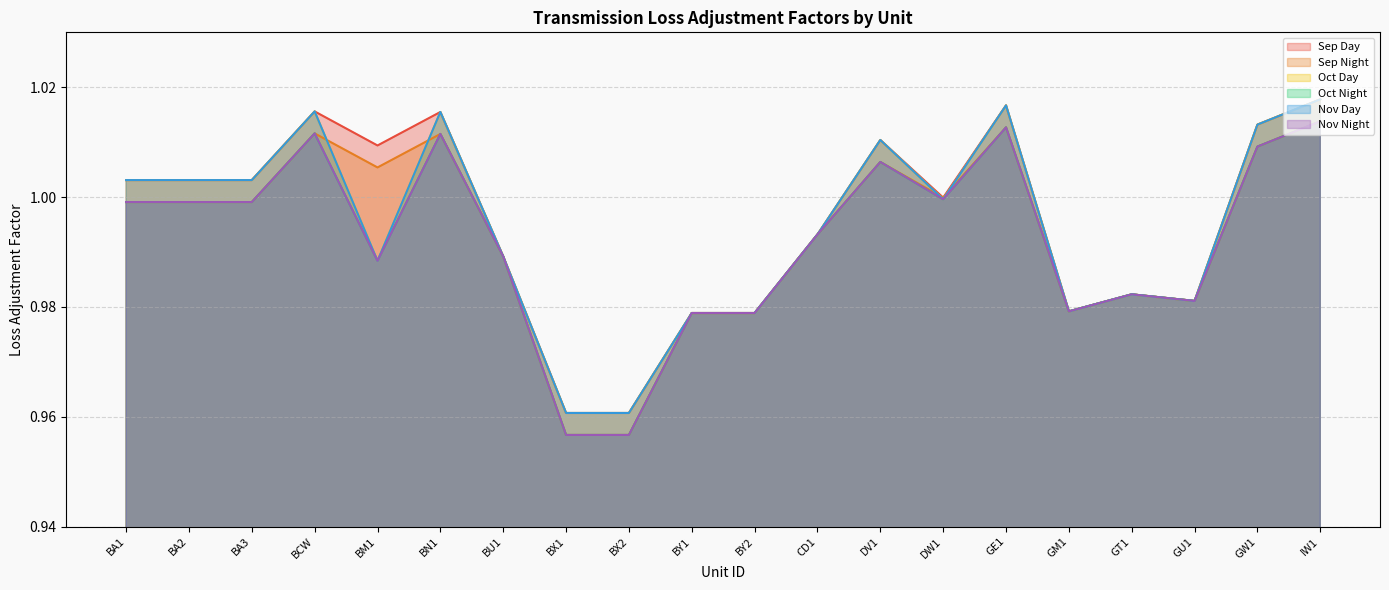

What position from the right is IW1?

1